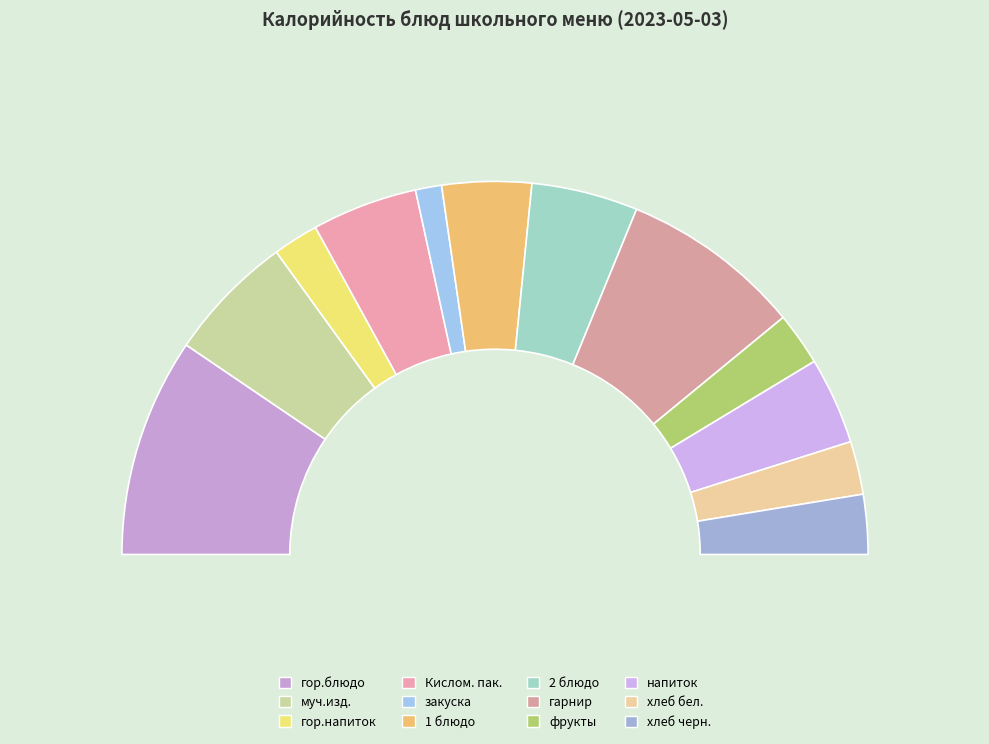

Combined, what portion of the pie is напиток and хлеб черн.?

12.7%